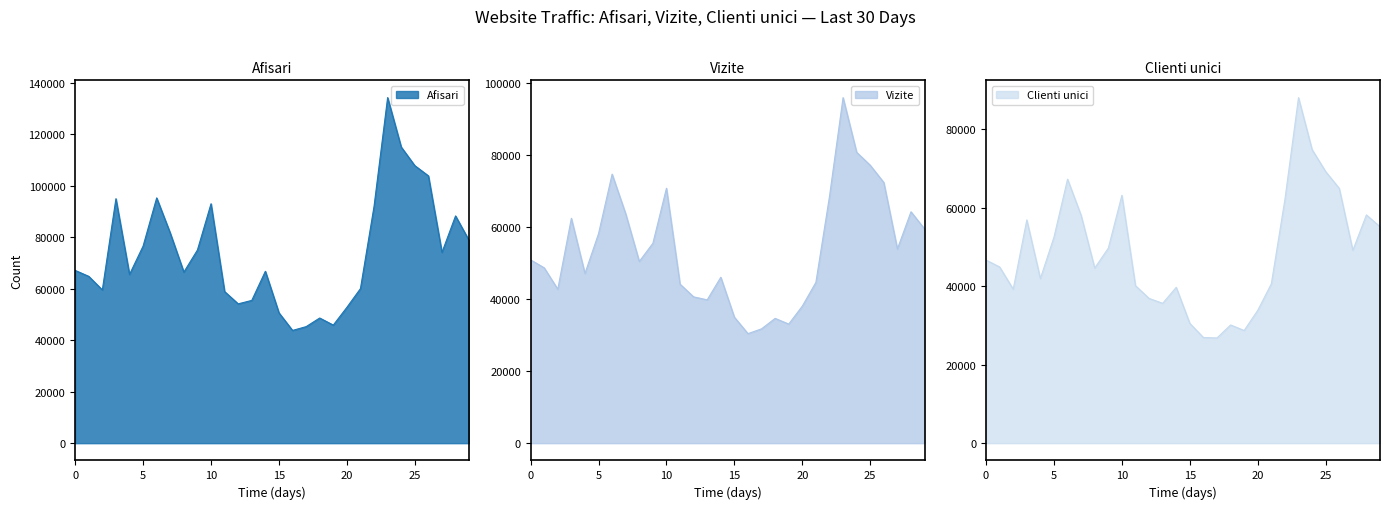

Which category has the highest value in the Afisari series?

2024.4.13